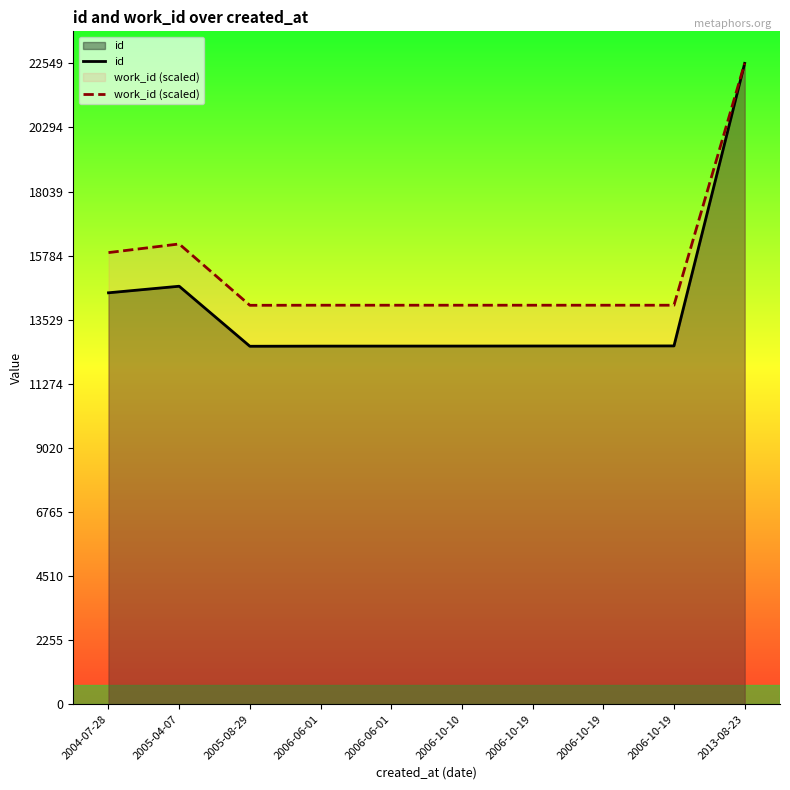

True or false: work_id (scaled) and id cross at least once.

False